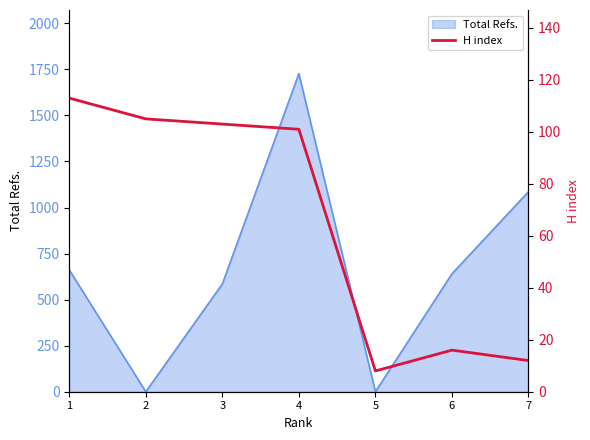

The value of Total Refs. at 2 is -536. True or false?

False